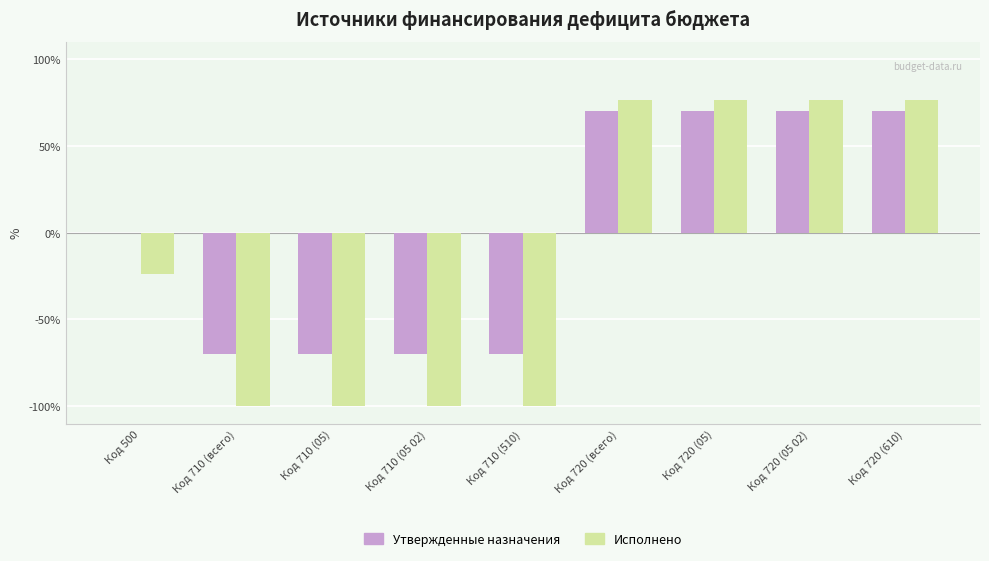

What is the highest value of the Исполнено series?

76.4